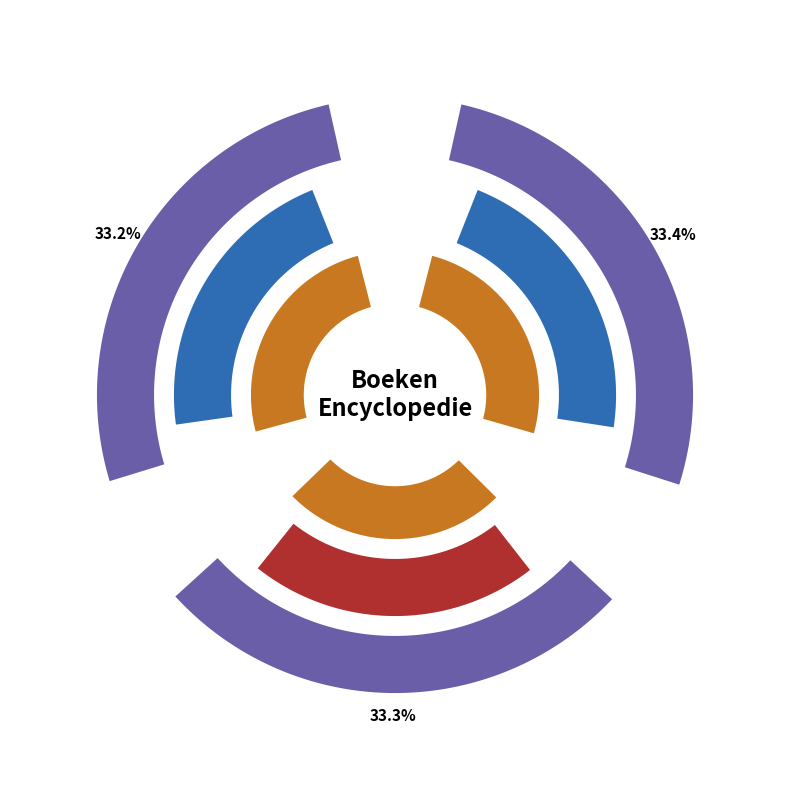

To the nearest percent, what percentage of the pie is Het dierenboek?

33%